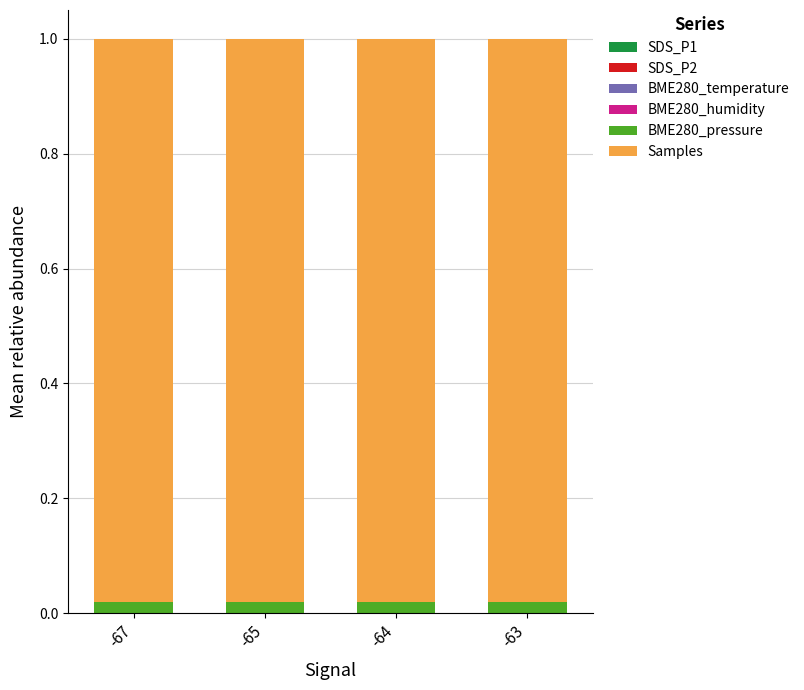

How many distinct data groups are displayed?

6